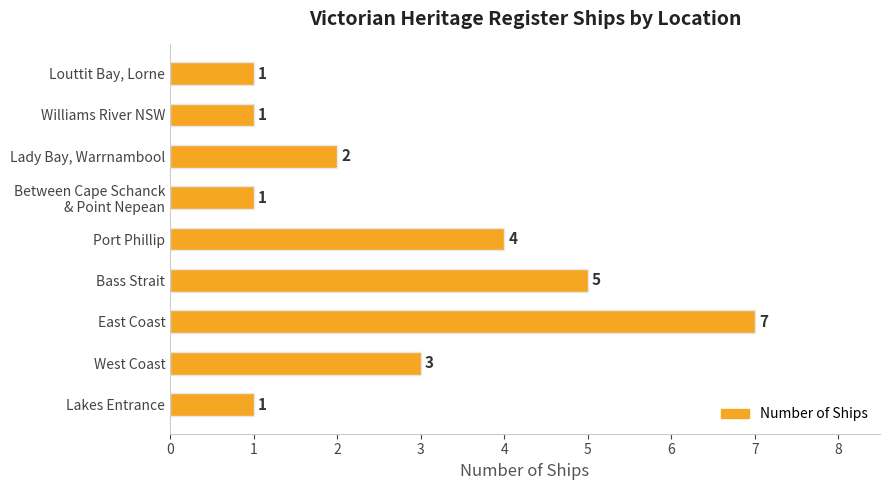

How many categories are shown in the chart?

9